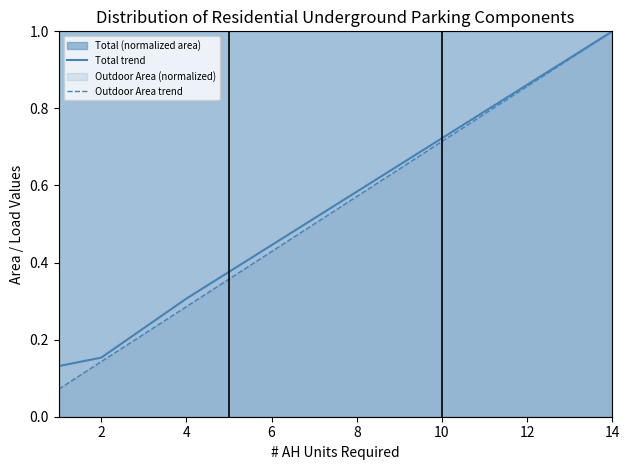

What is the maximum value for Outdoor Area trend?

1.0